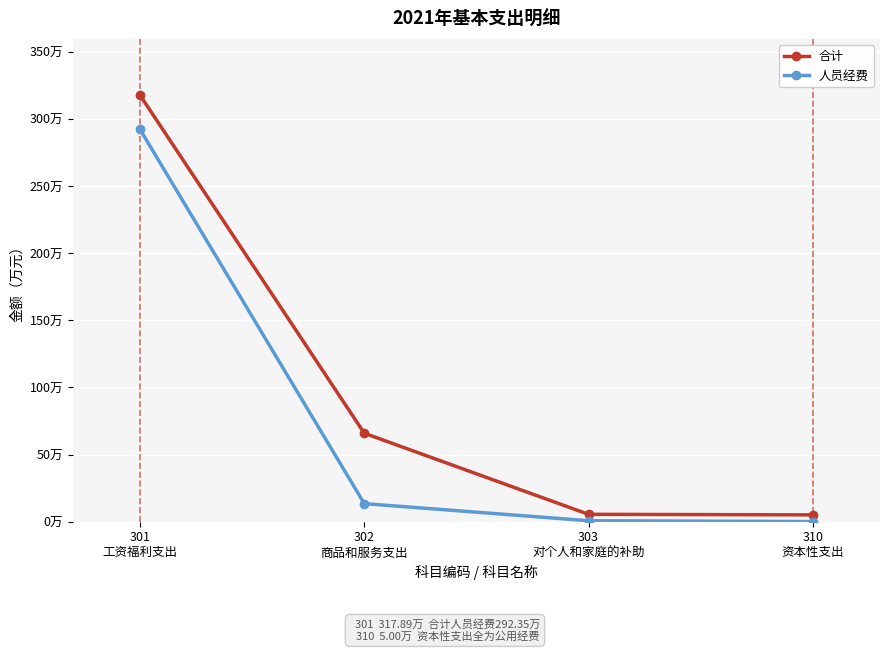

True or false: 合计 and 人员经费 cross at least once.

False